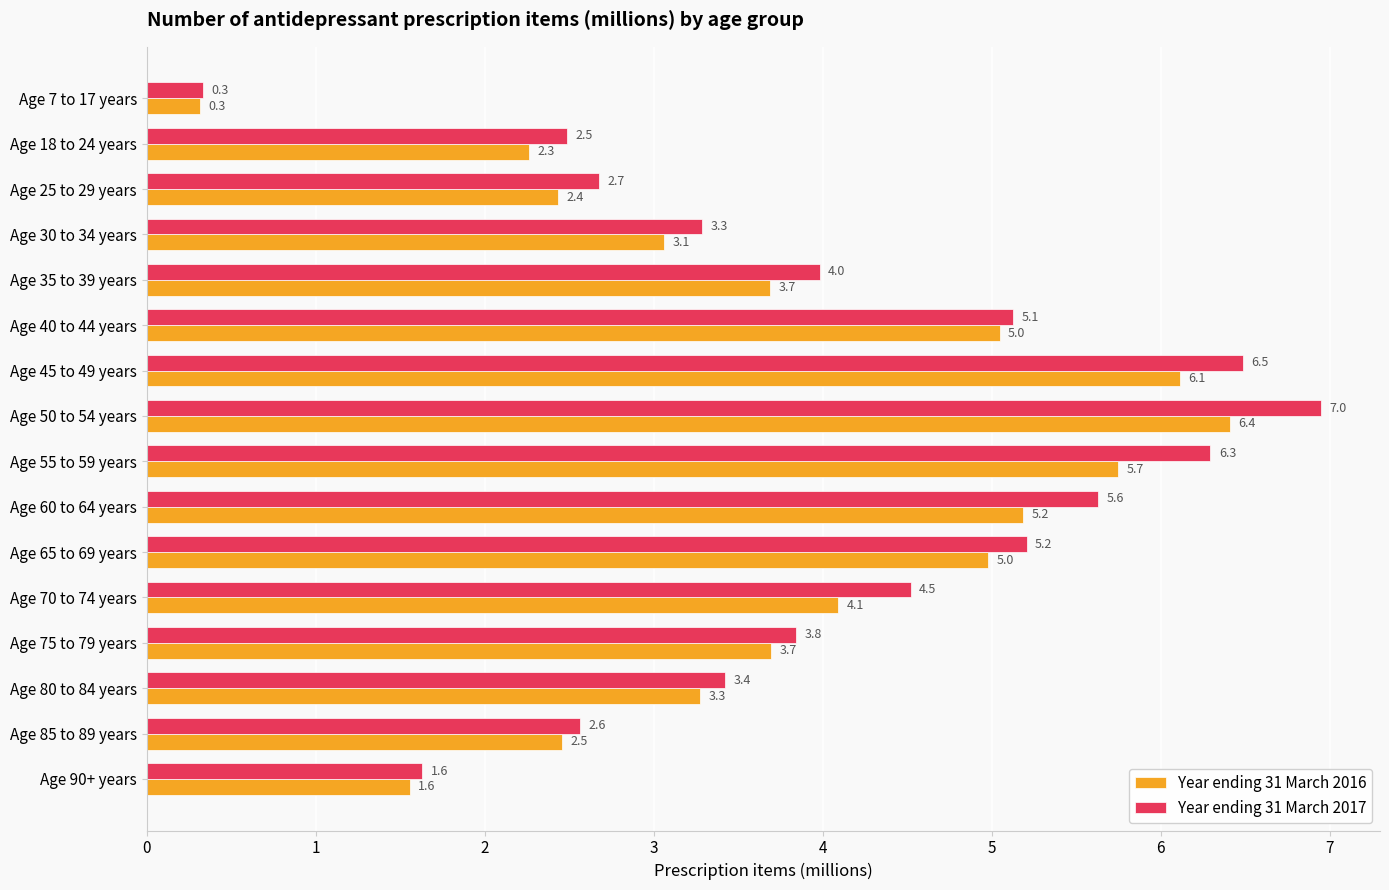

What is the average value of the Year ending 31 March 2017 series?

4.0